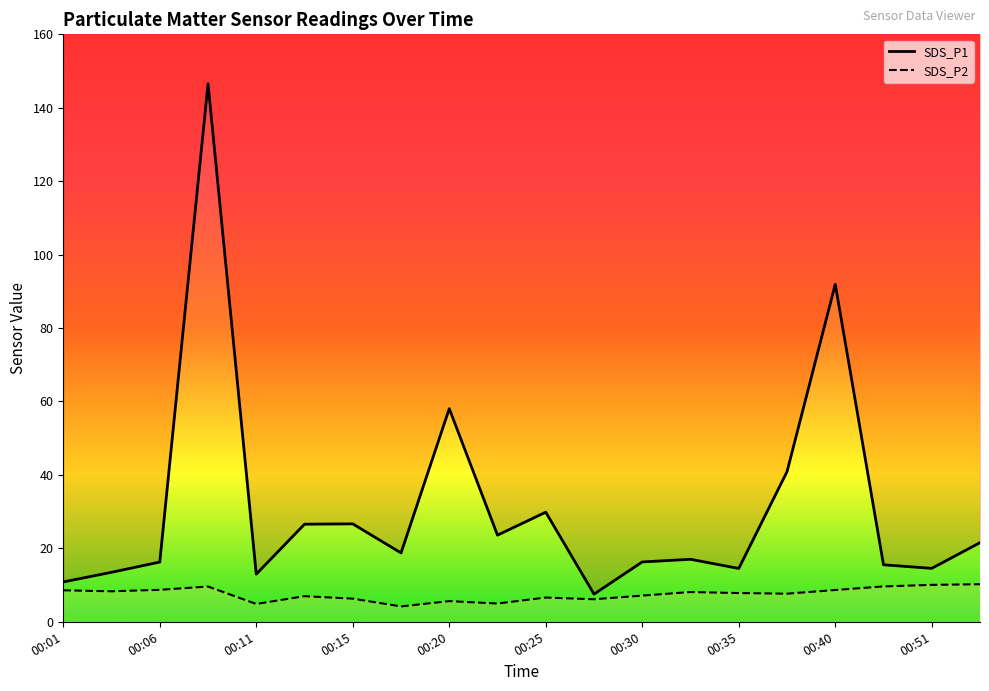

What is the lowest value of the SDS_P1 series?

7.5